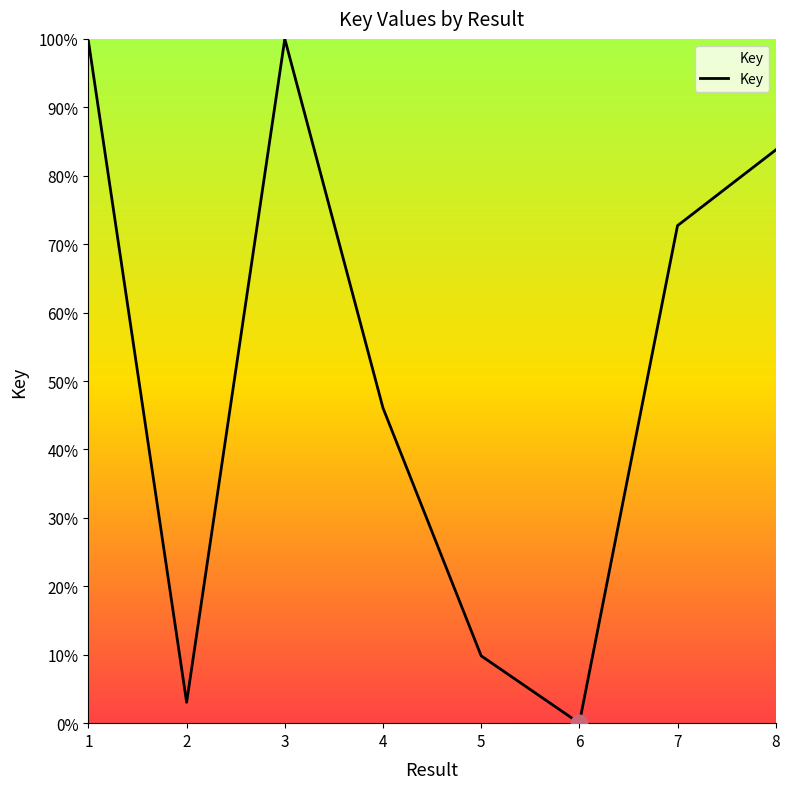

Between 4 and 2, which is larger?

4